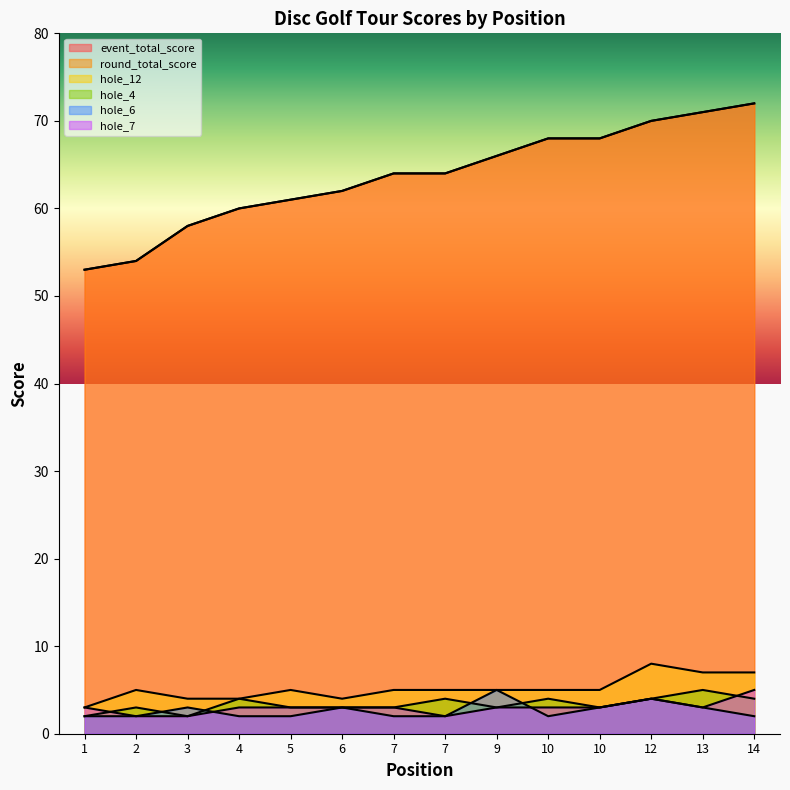

What is the difference between the round_total_score values at 4 and 3?

2